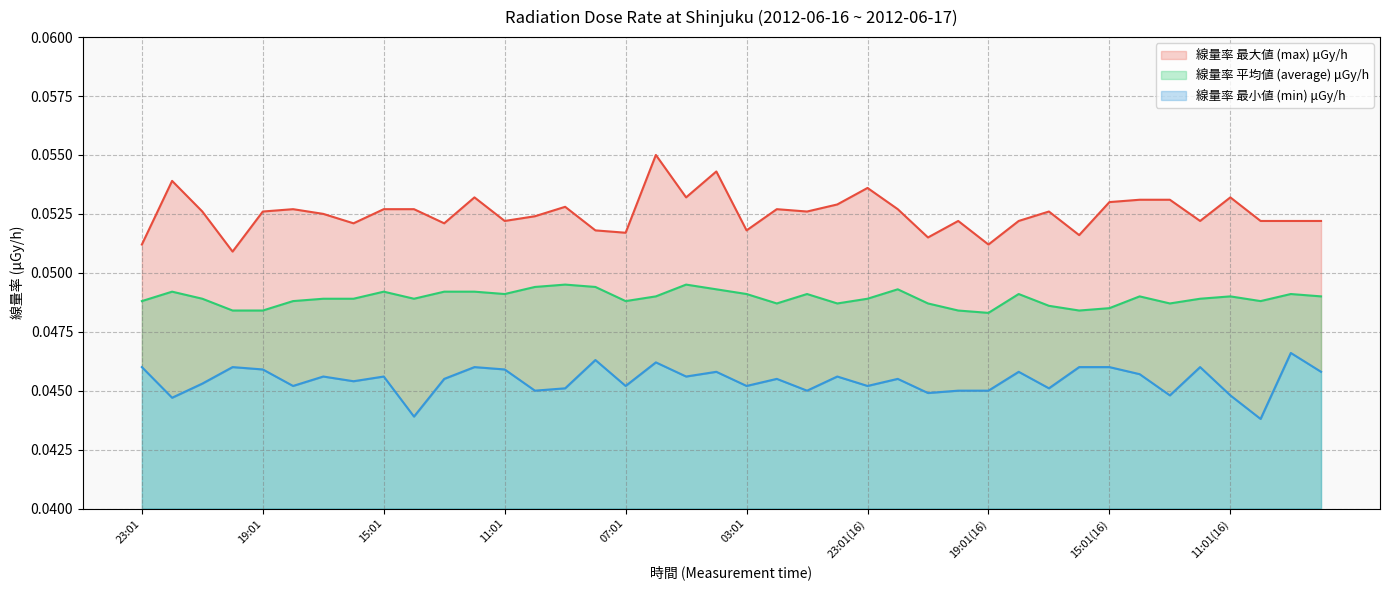

True or false: 線量率 平均値 (average) μGy/h and 線量率 最小値 (min) μGy/h intersect in this chart.

False